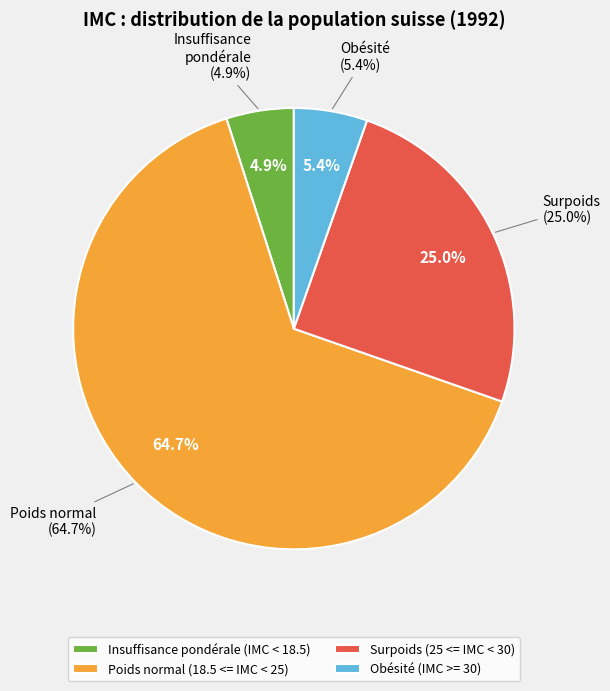

How many segments does this pie chart have?

4